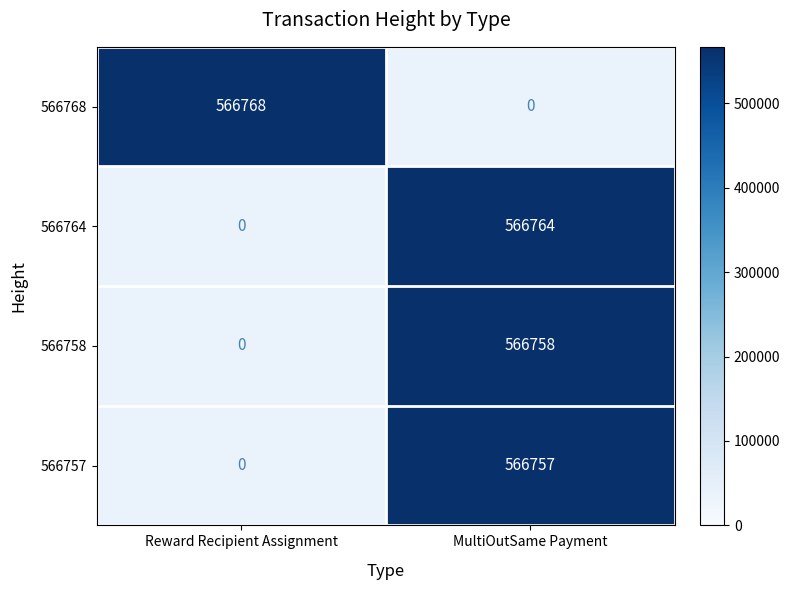

The value of 566768 at Reward Recipient Assignment is 844302.4. True or false?

False